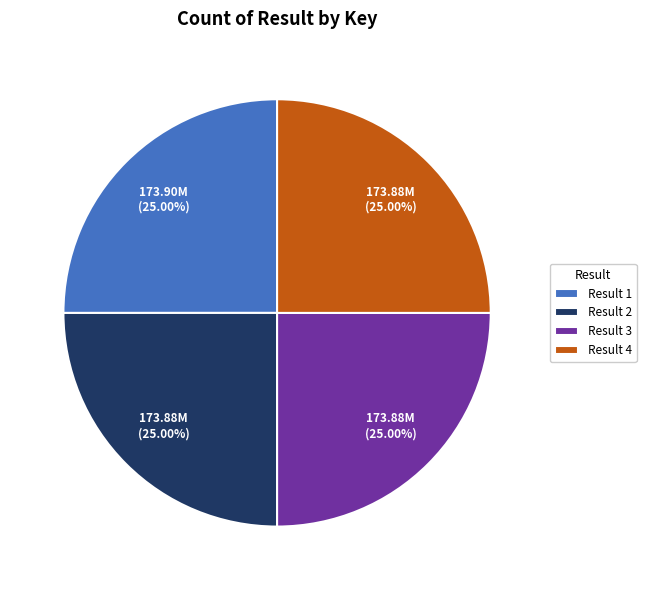

How many slices are in this pie chart?

4